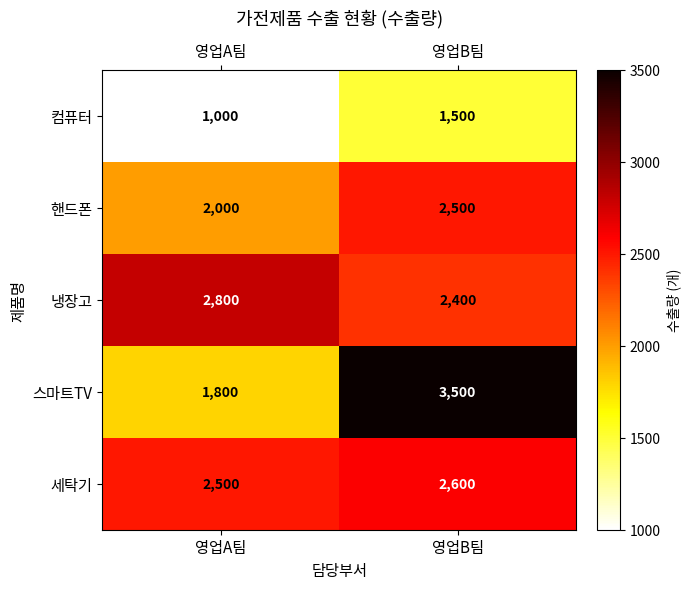

At which category is the sum across all series the highest?

영업B팀